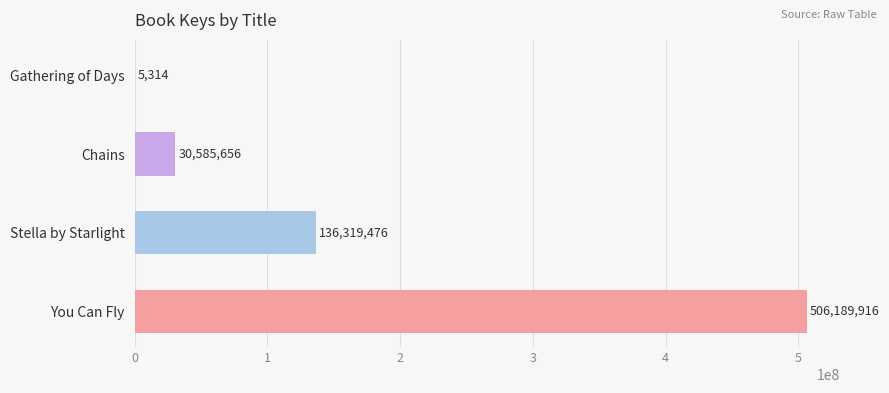

Which category has the highest value across all series?

You Can Fly